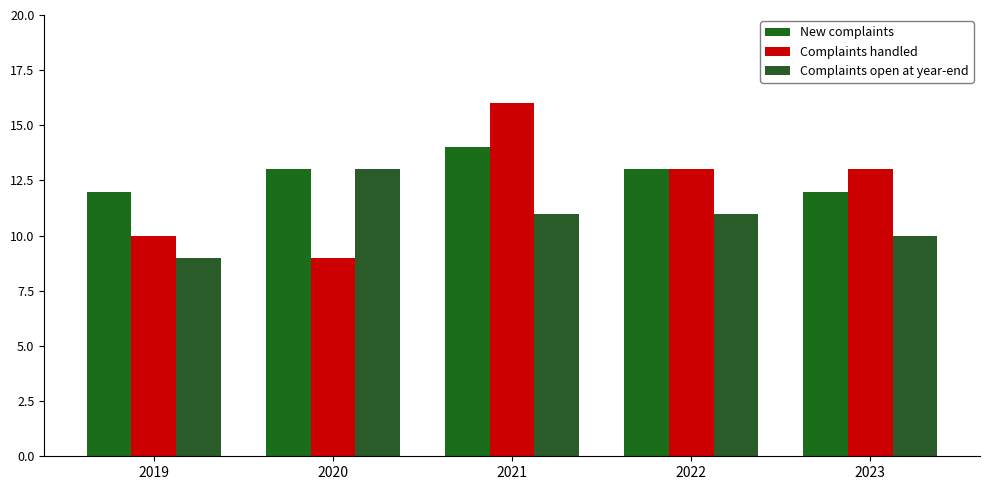

The value of Complaints handled at 2023 is 13. True or false?

True